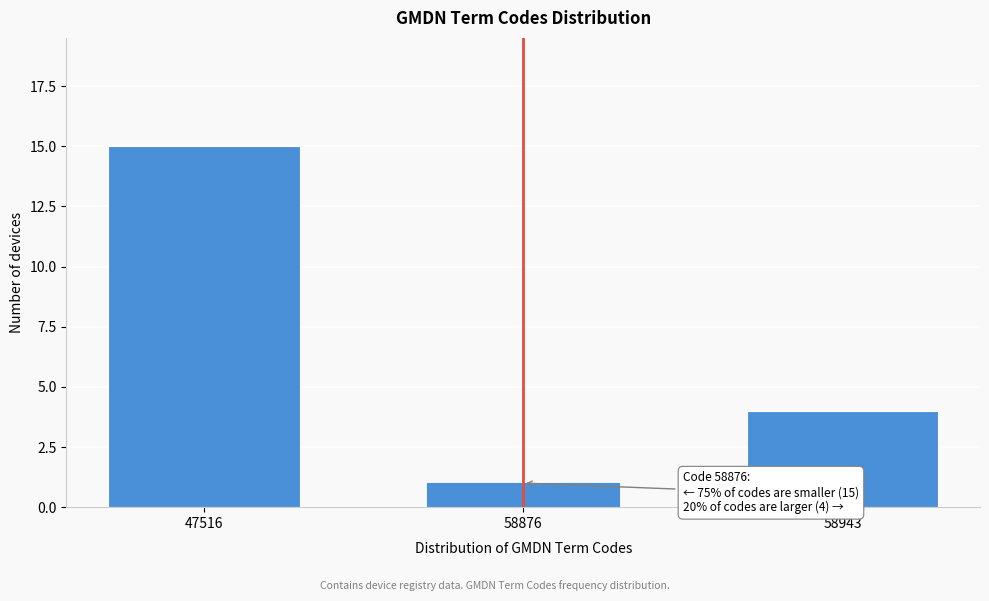

Reading left to right, list all the values displayed in this chart.

15	1	4